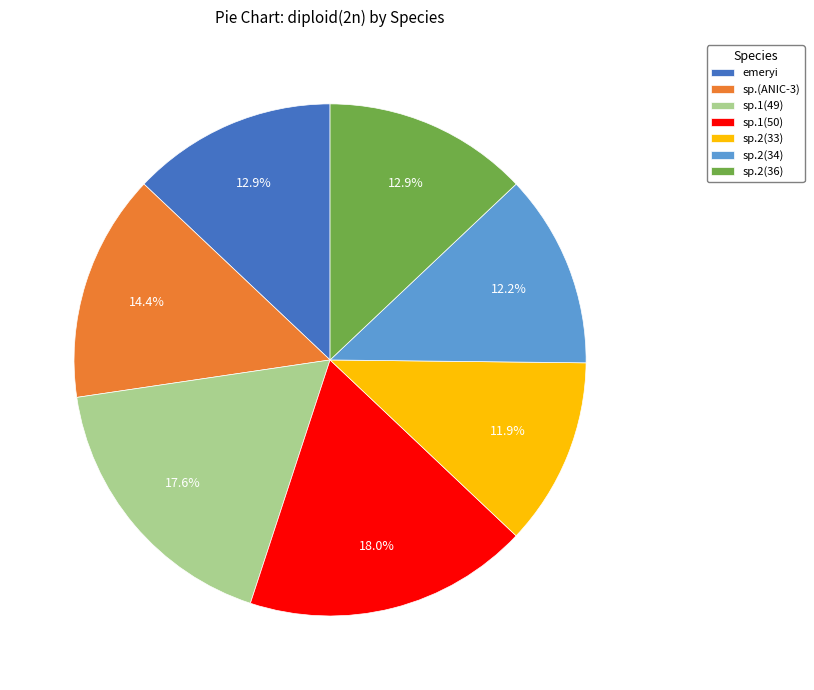

Do sp.1(49) and sp.2(34) together represent more than half of the pie?

No